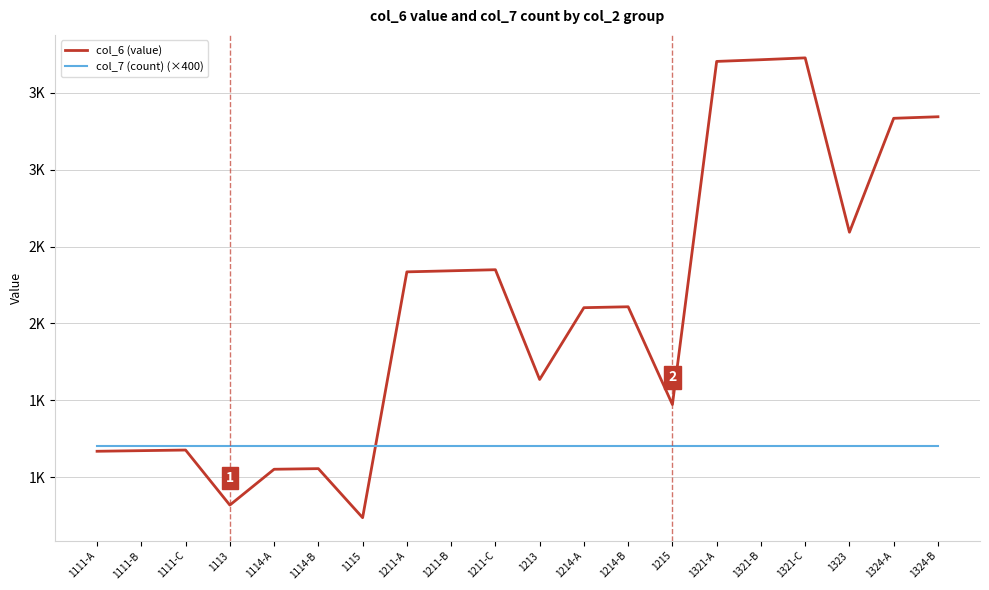

Does the chart display data point markers on the line(s)?

No